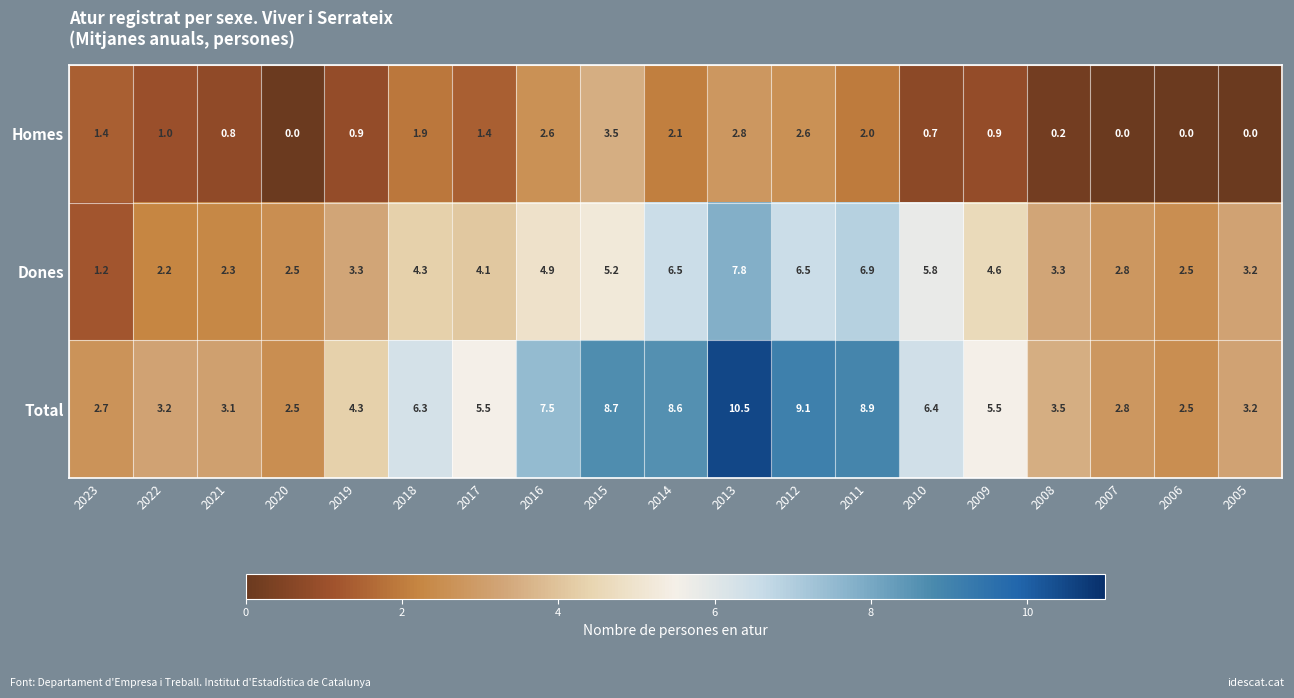

Between 2022 and 2011, which series saw the biggest shift?

Total